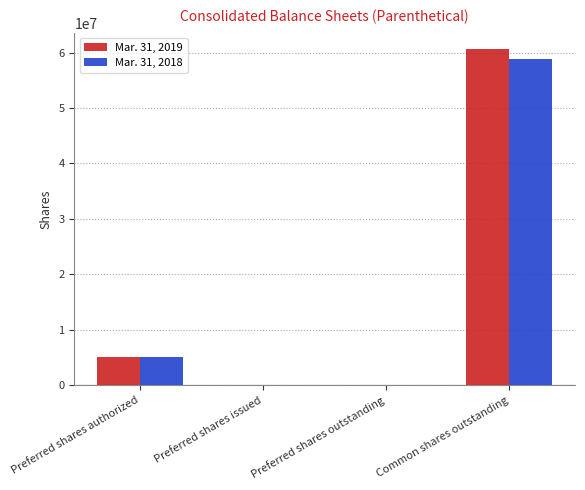

At which category is the sum across all series the highest?

Common shares outstanding